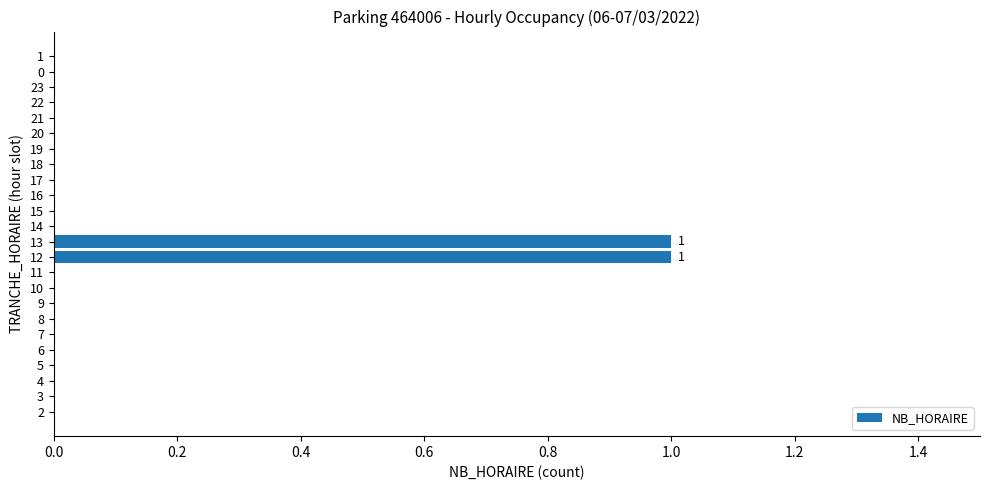

Is it true that the value at 4 is 0?

True